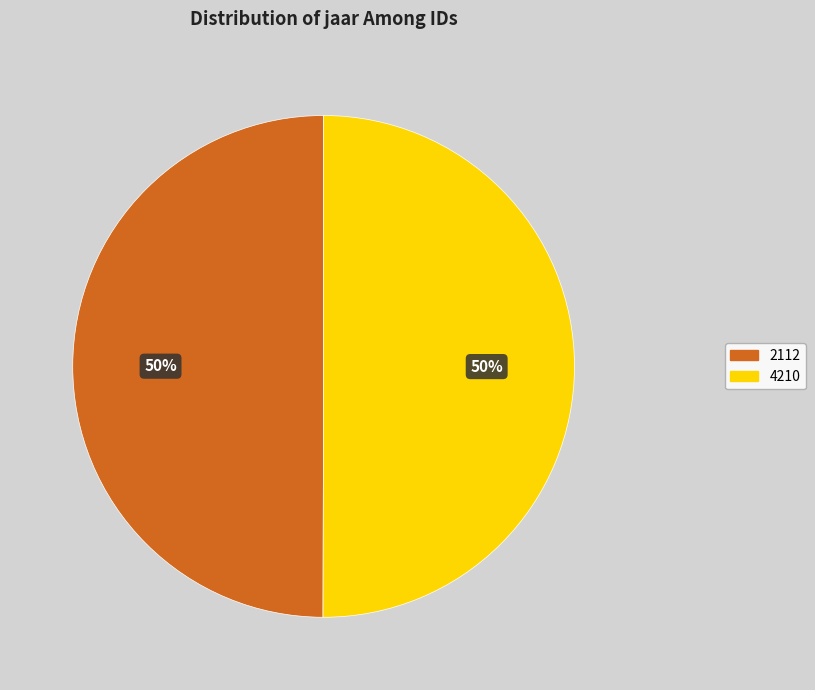

The 4210 slice represents 50% of the pie. True or false?

True